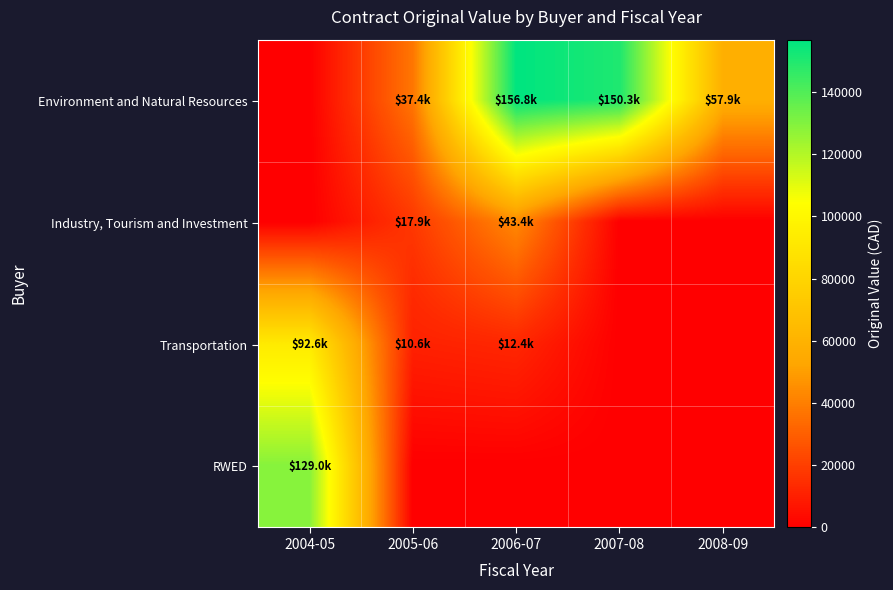

At which category does the chart reach its peak across all series?

2006-07